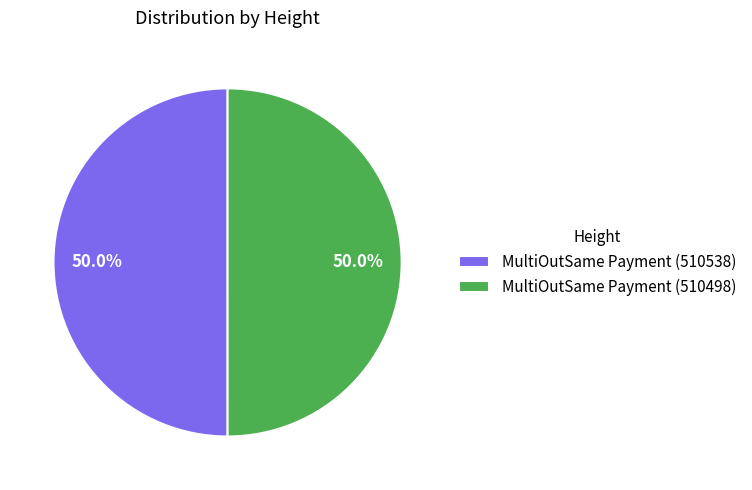

To the nearest percent, what percentage of the pie is MultiOutSame Payment (510498)?

50%